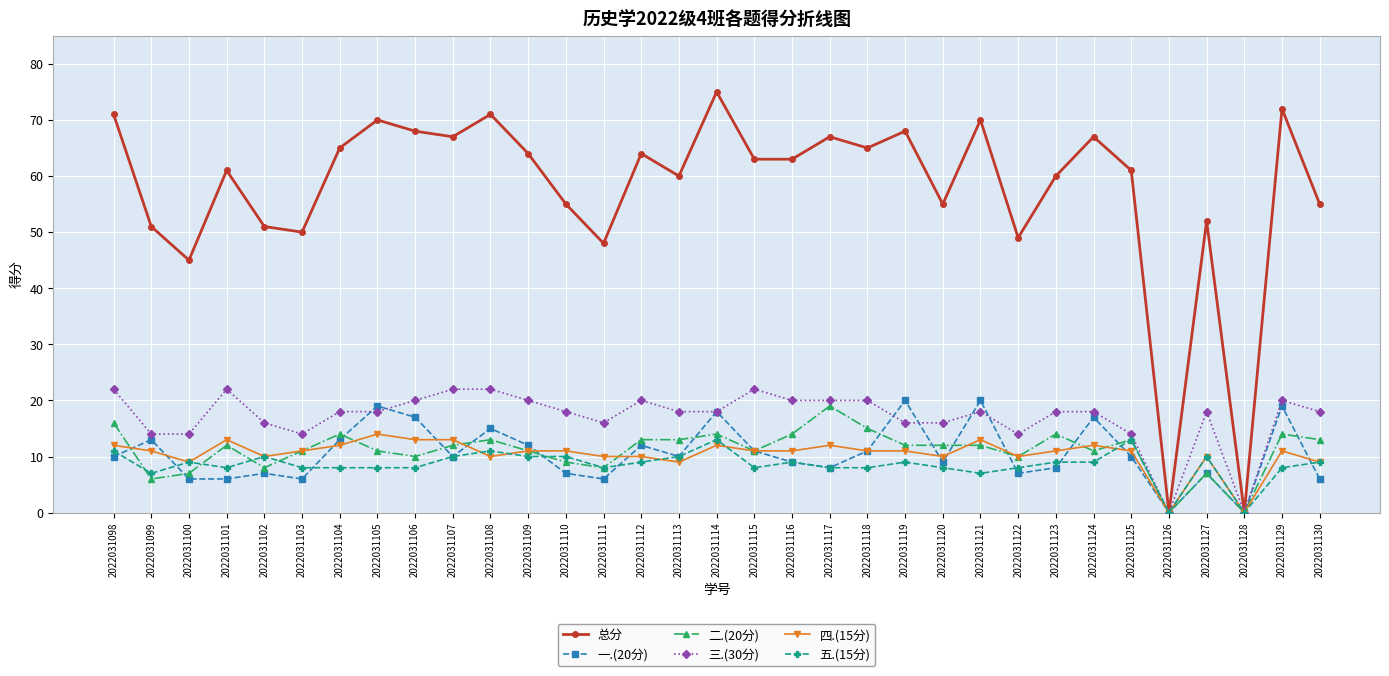

Which series has the largest total across all categories?

总分